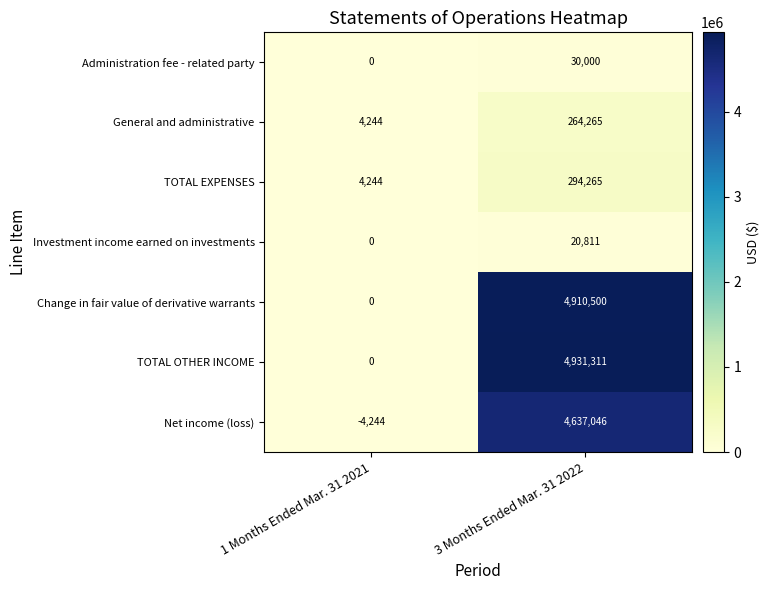

Where is Investment income earned on investments nearest to the value 10405?

1 Months Ended Mar. 31 2021